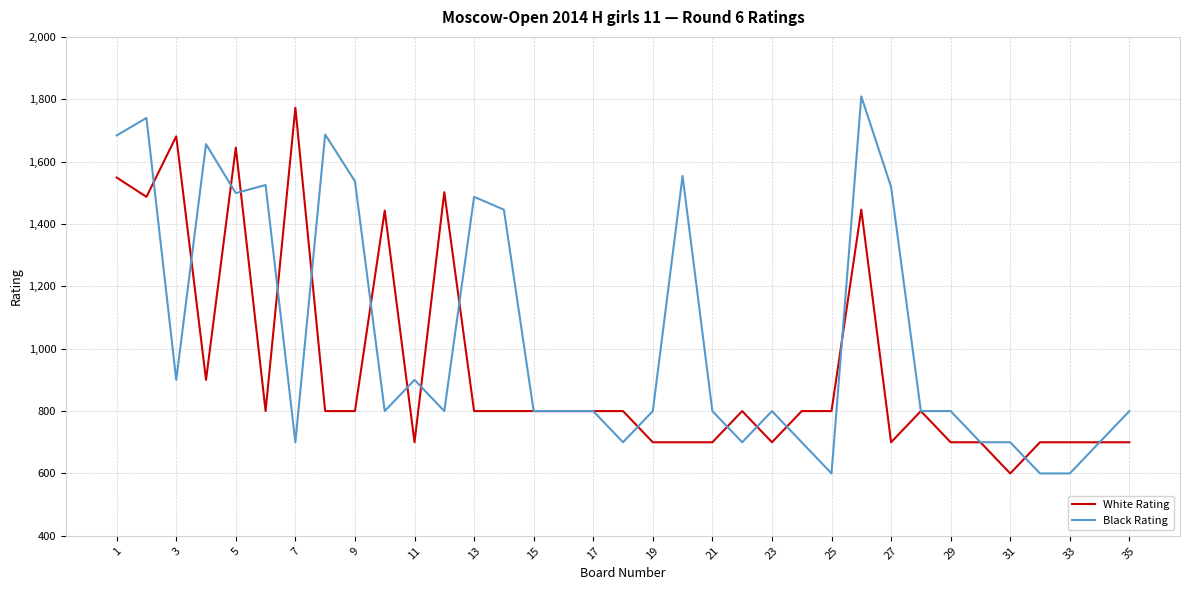

What is the minimum value for White Rating?

600